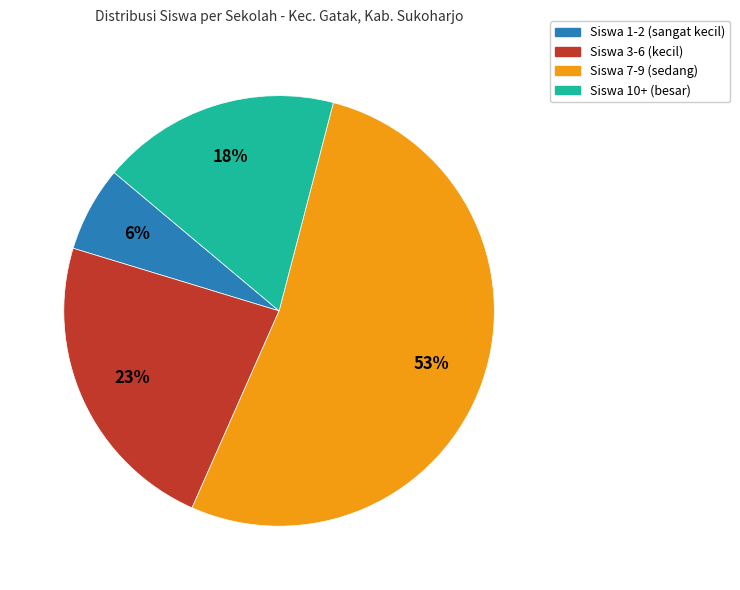

What percentage is the Siswa 7-9 (sedang) slice, to the nearest percent?

53%